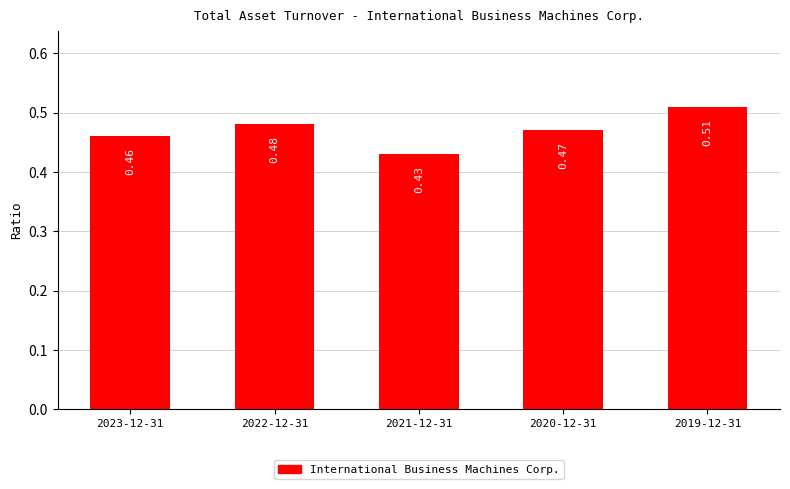

Between 2020-12-31 and 2019-12-31, which is larger?

2019-12-31